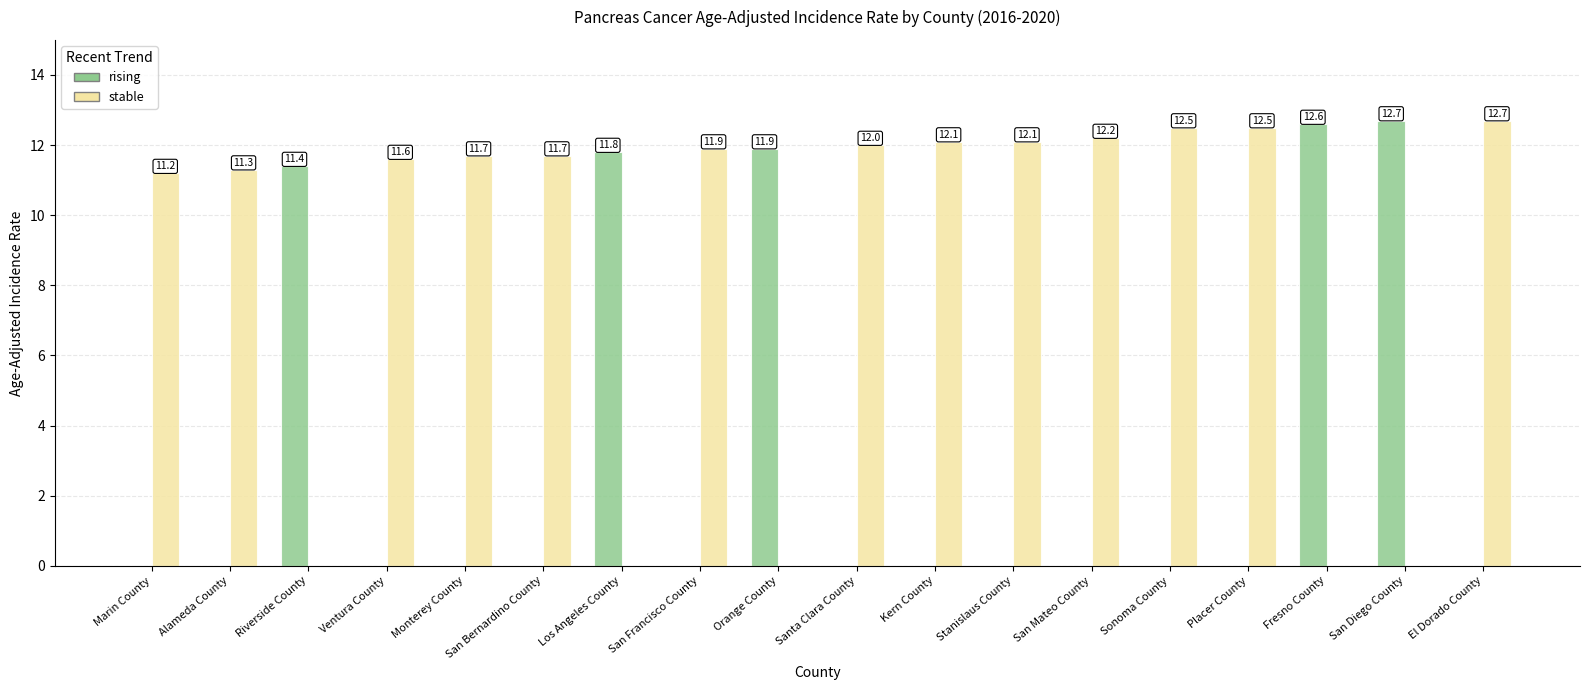

What is the spread (max minus min) of values at Fresno County?

12.6